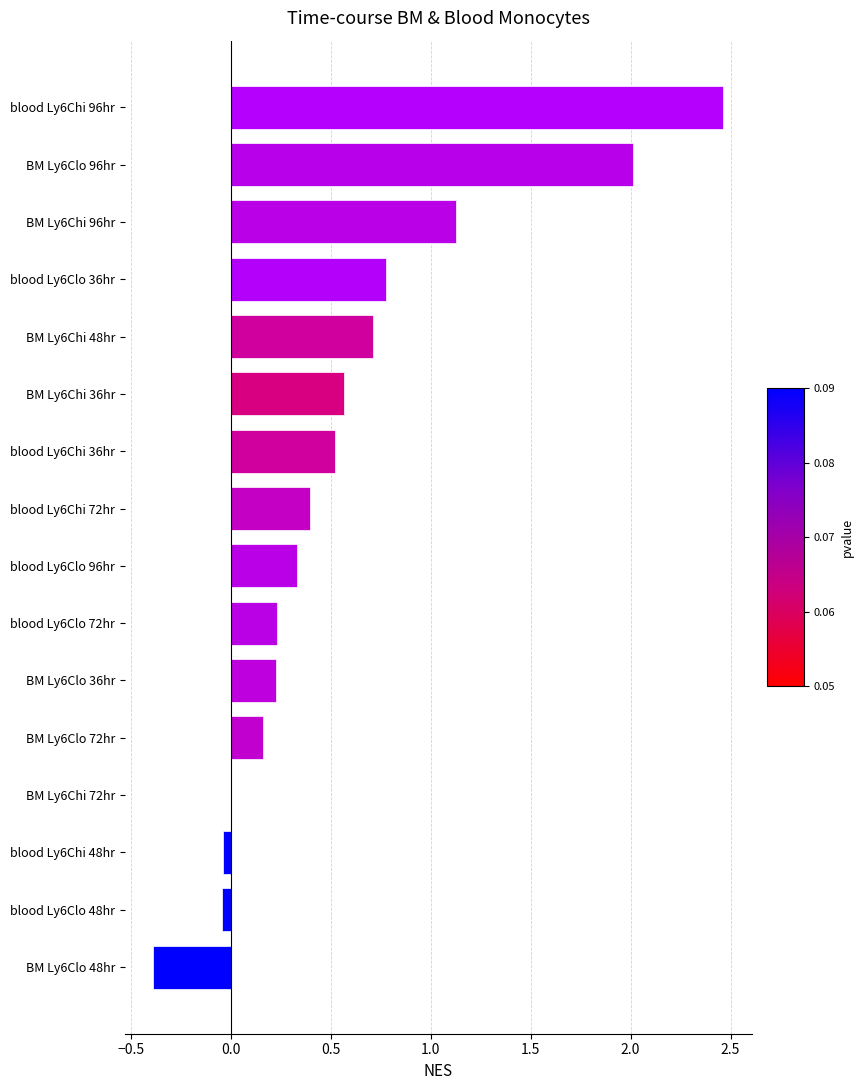

At which category does the chart reach its peak across all series?

blood Ly6Chi 96hr